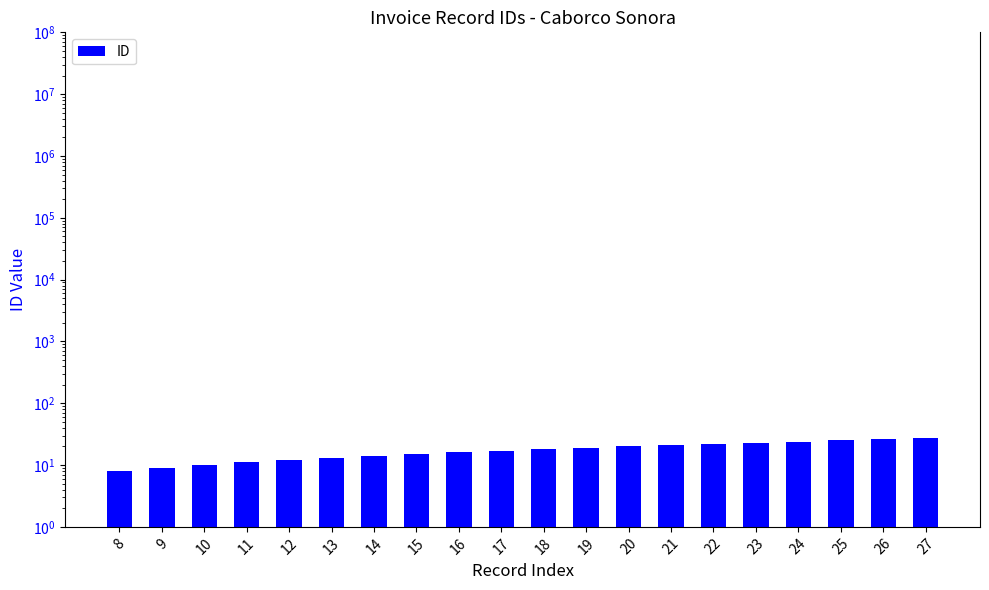

Rank the categories by value from highest to lowest.

27, 26, 25, 24, 23, 22, 21, 20, 19, 18, 17, 16, 15, 14, 13, 12, 11, 10, 9, 8